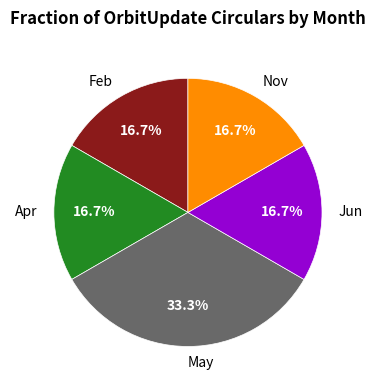

How much of the chart is everything except Jun?

83.3%